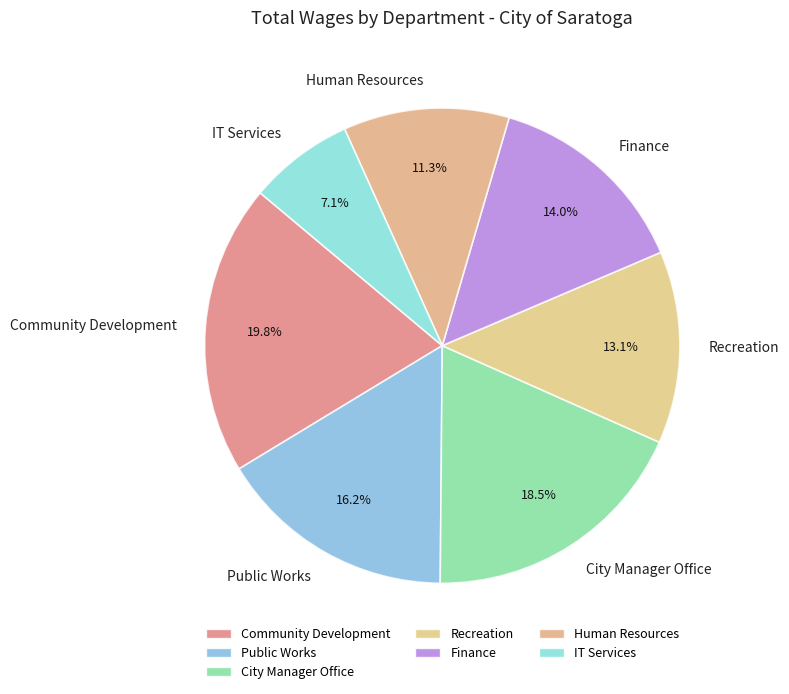

Is it true that Recreation is 13% of the pie?

True